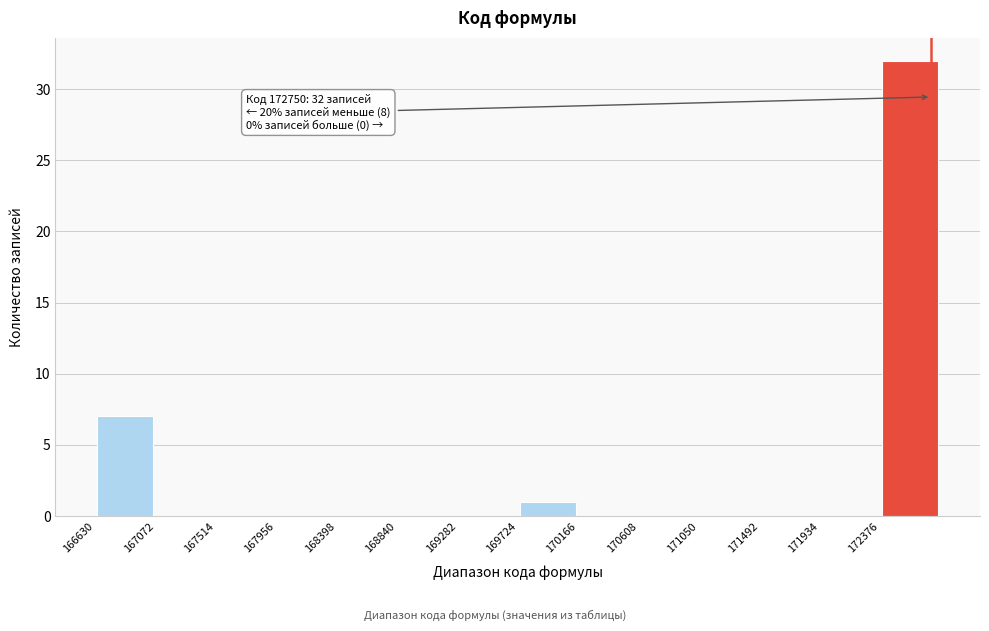

Over which range of the x-axis is the bar tallest?

172400 to 172800